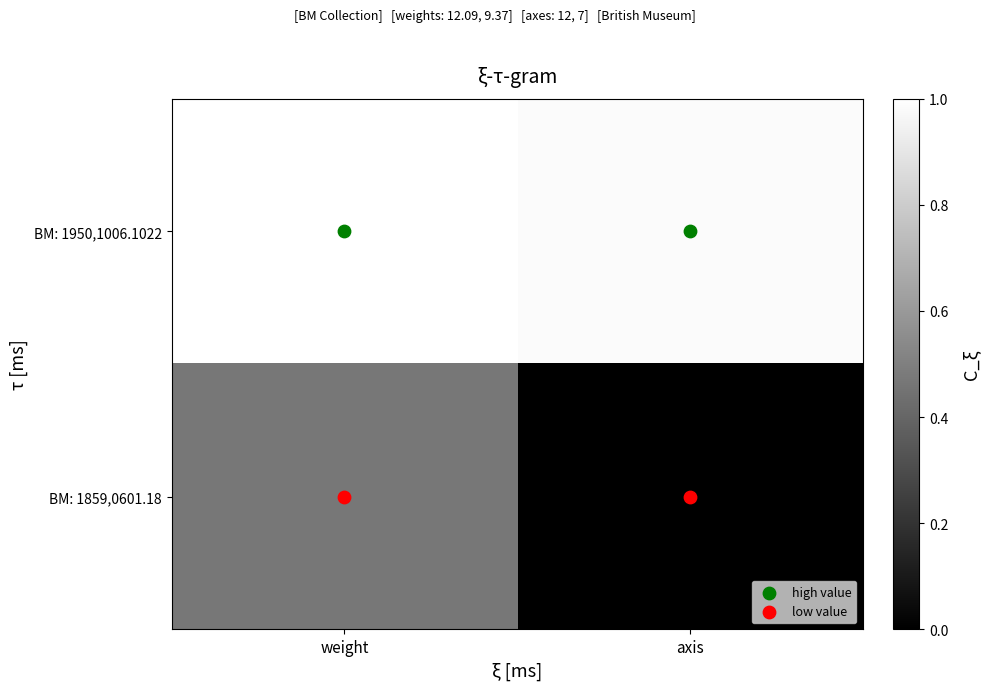

Which series has the largest range (max minus min)?

BM: 1859,0601.18